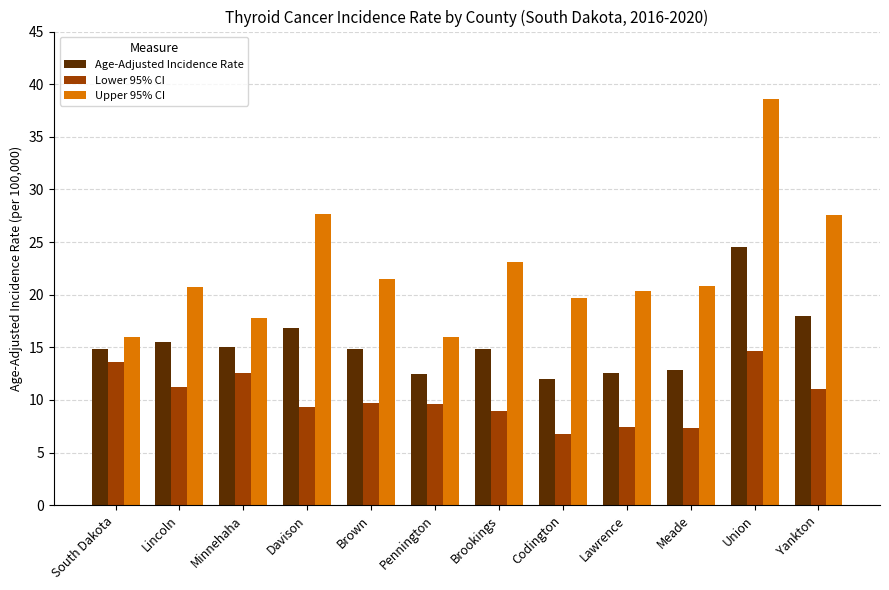

List the series in order of their overall mean, lowest first.

Lower 95% CI, Age-Adjusted Incidence Rate, Upper 95% CI